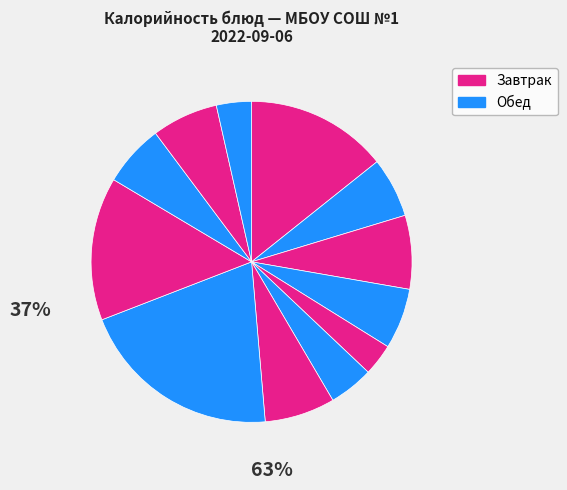

To the nearest percent, what is the difference between the largest and smallest slice percentages?

17%